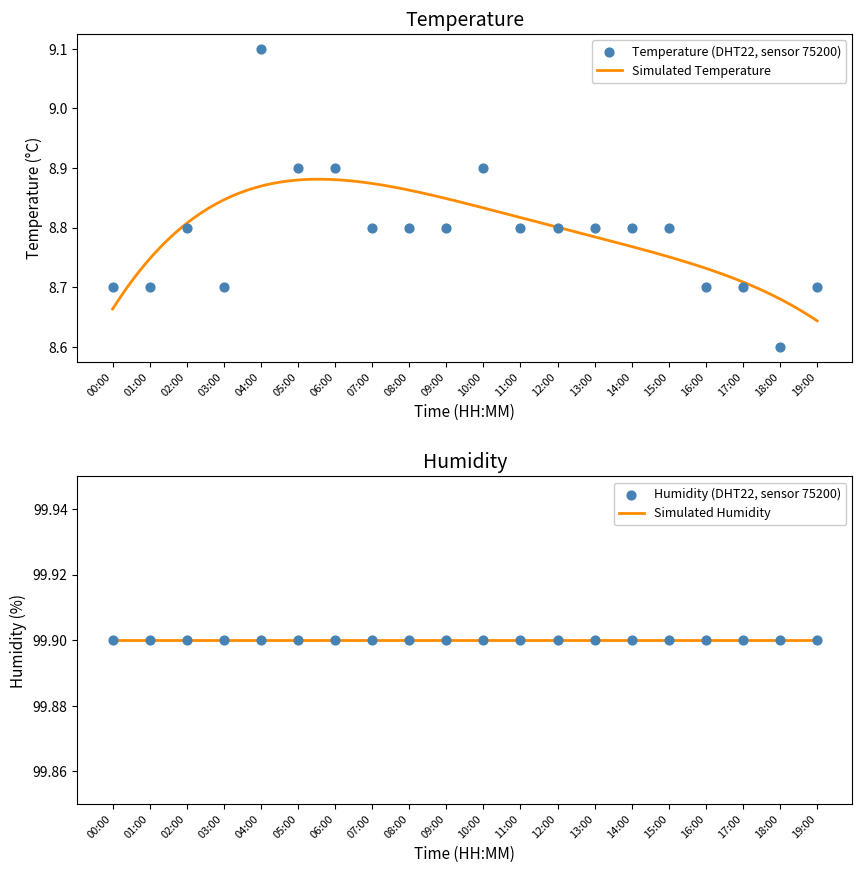

Which has a higher value, 18:00 or 11:00?

11:00